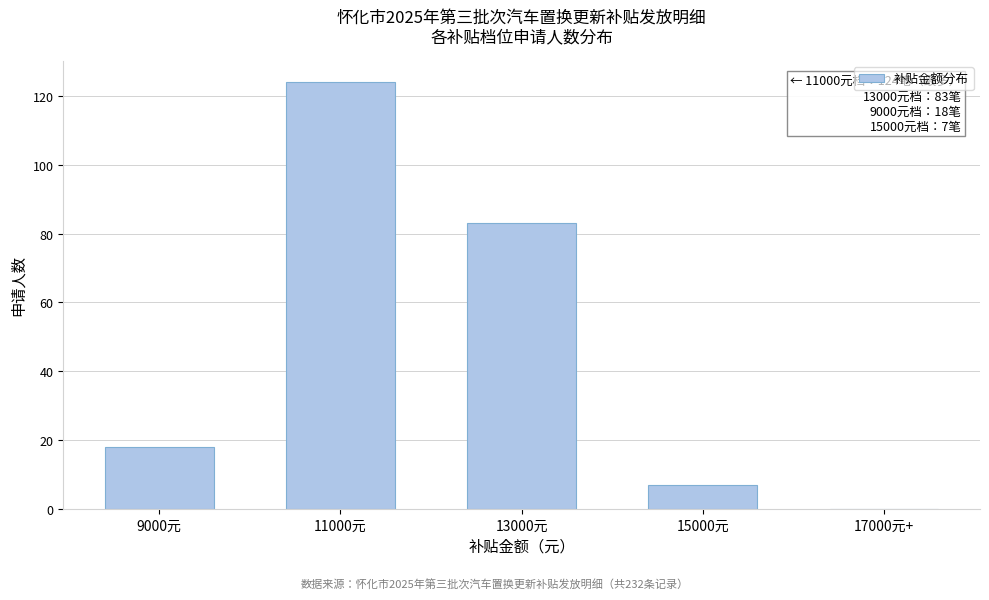

Reading left to right, list all the values displayed in this chart.

9000元=18	11000元=124	13000元=83	15000元=7	17000元+=0